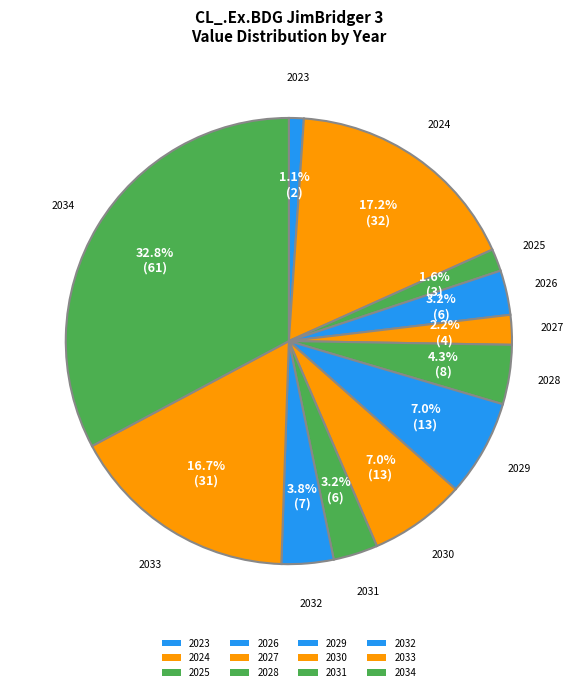

How many slices are in this pie chart?

12